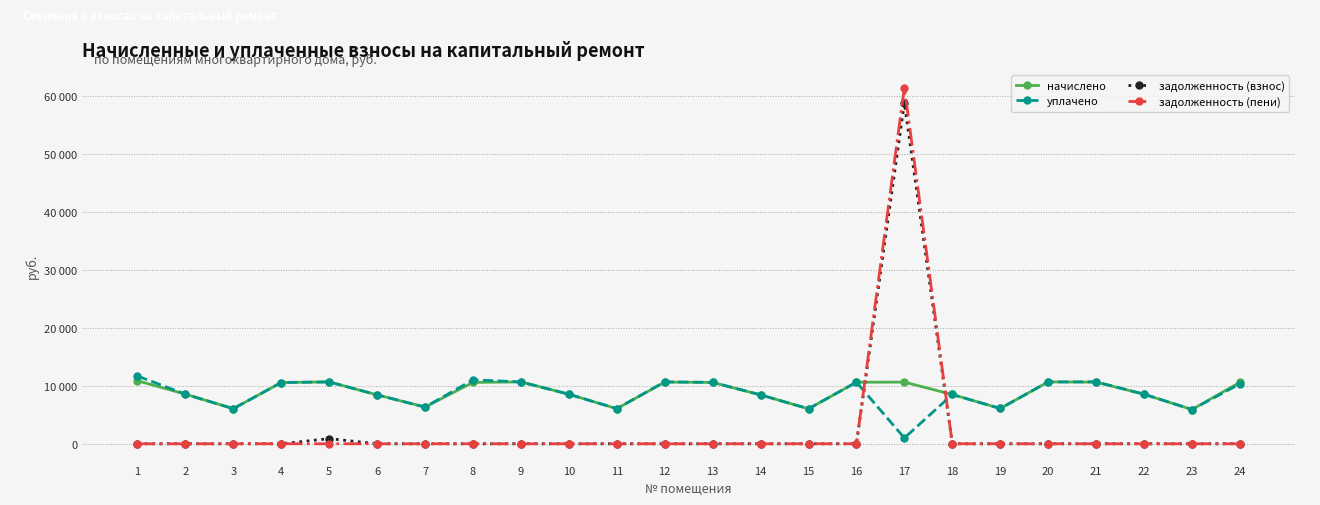

Does the chart have visible grid lines?

Yes